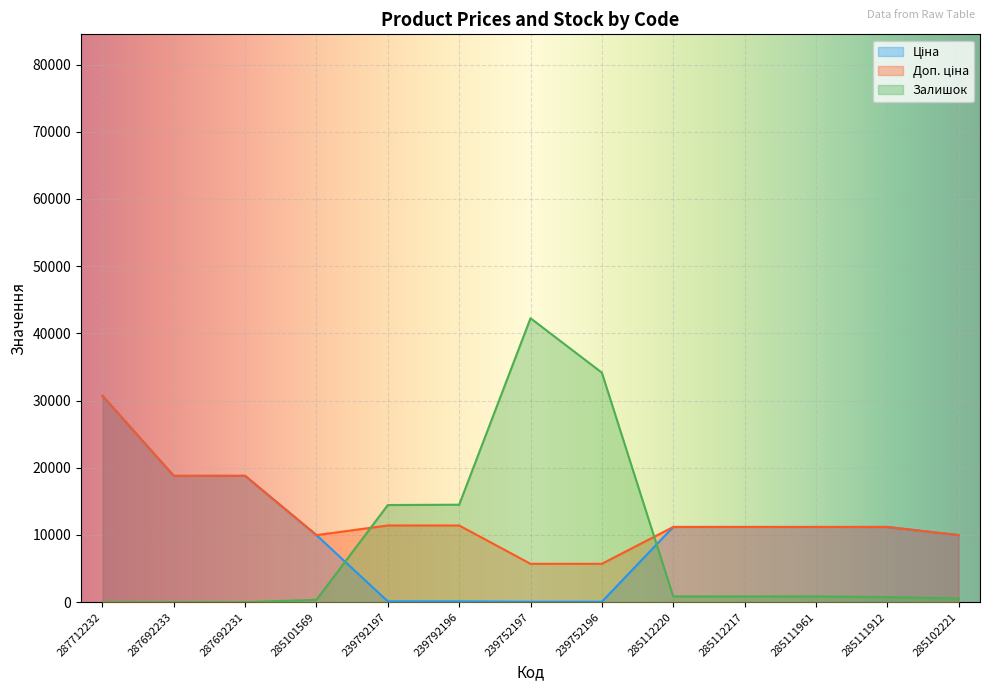

True or false: Ціна and Доп. ціна cross at least once.

False